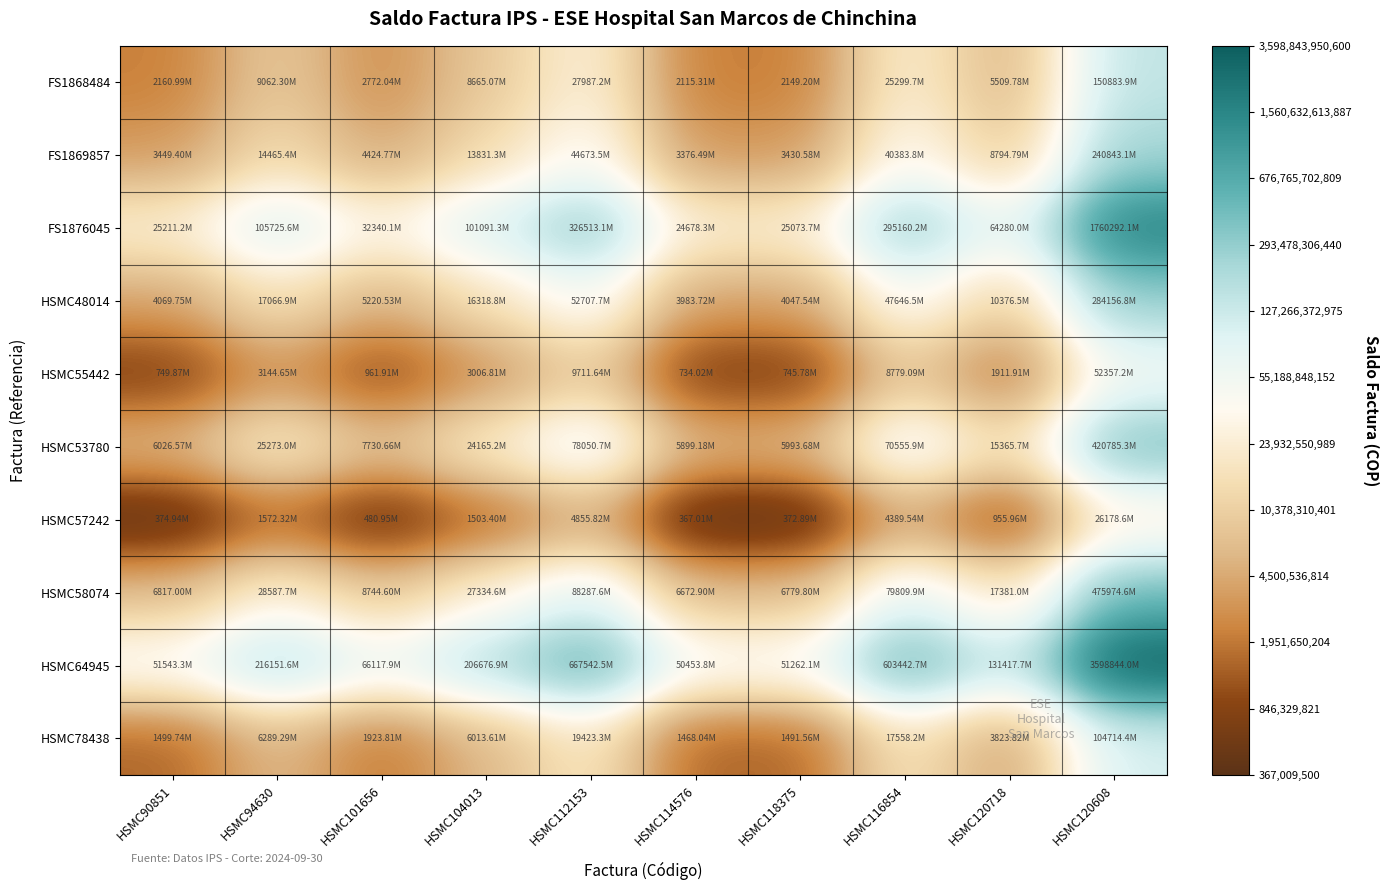

Which series has the largest total across all categories?

HSMC64945